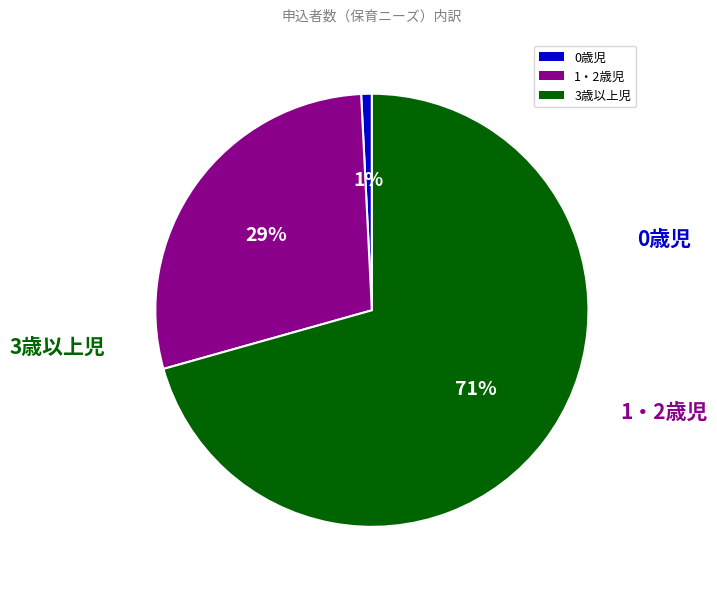

To the nearest percent, what percentage of the pie is 1・2歳児?

29%